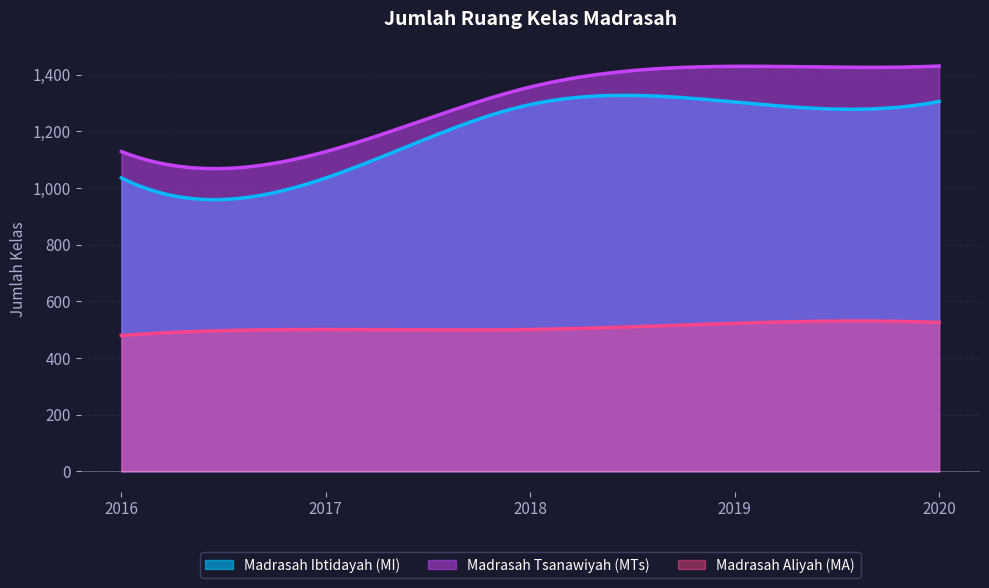

What are all the series names shown in the legend?

Madrasah Ibtidayah (MI), Madrasah Tsanawiyah (MTs), Madrasah Aliyah (MA)